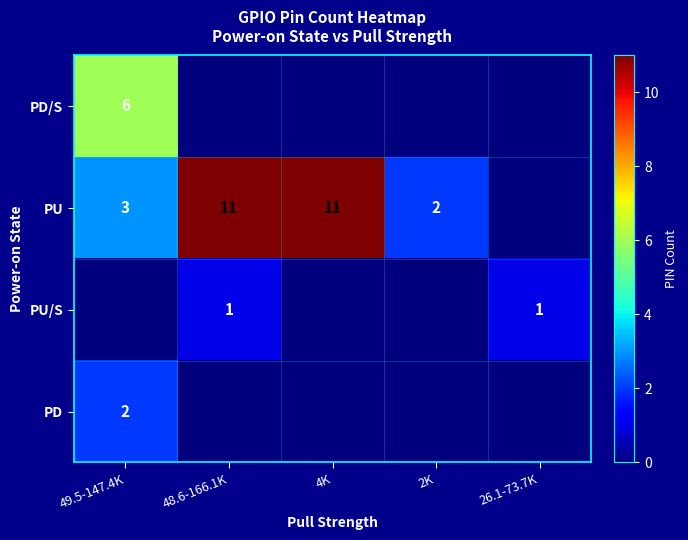

Between 49.5-147.4K and 4K, which is larger?

49.5-147.4K